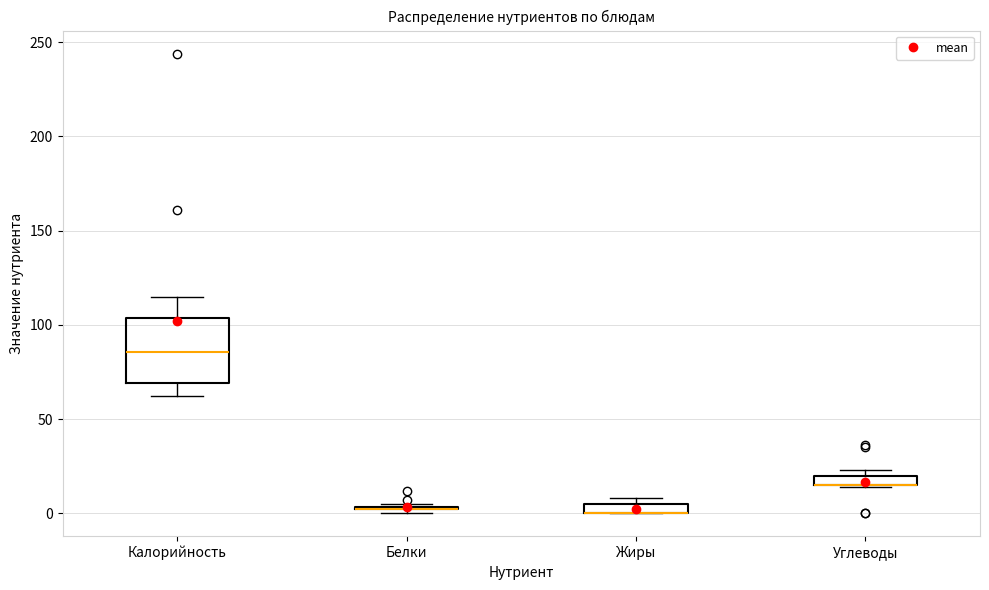

Where is the lower edge of the box for Жиры on the y-axis? The values are not printed on the chart, so give them approximately, as read against the axis.

0